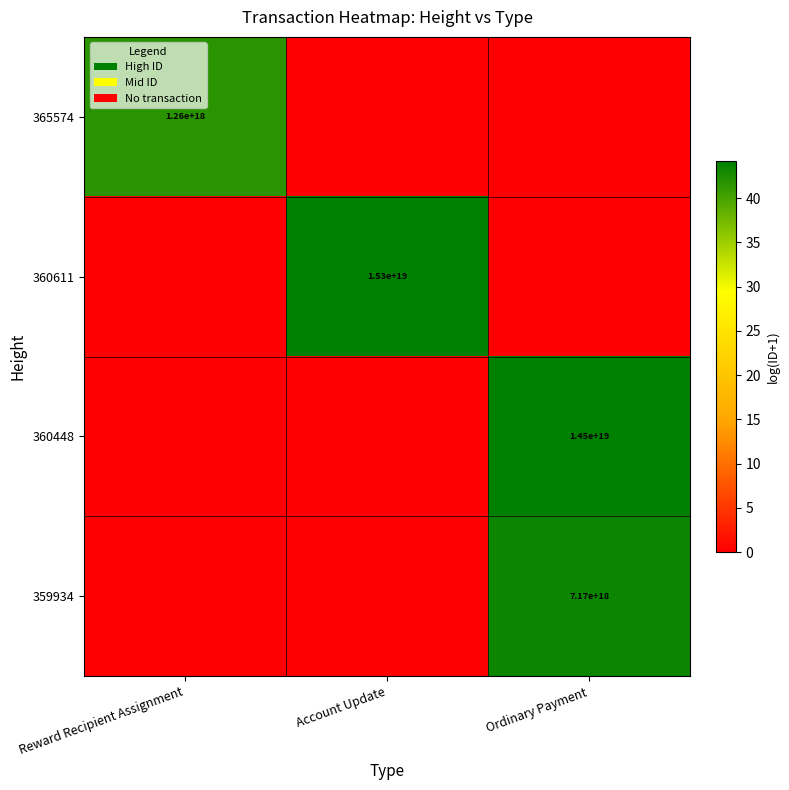

Is the value of 360611 at Account Update greater than the value of 365574 at Reward Recipient Assignment?

Yes